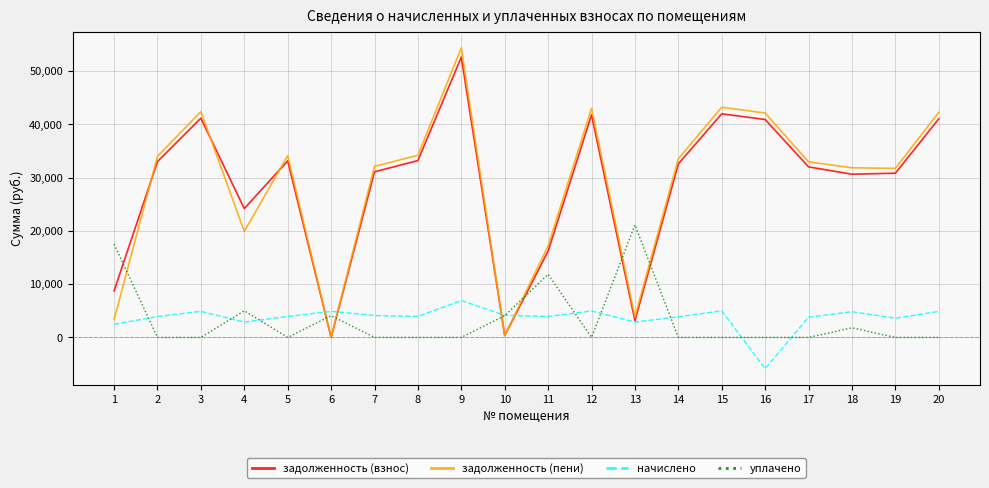

What is the spread (max minus min) of values at 20?

42231.8